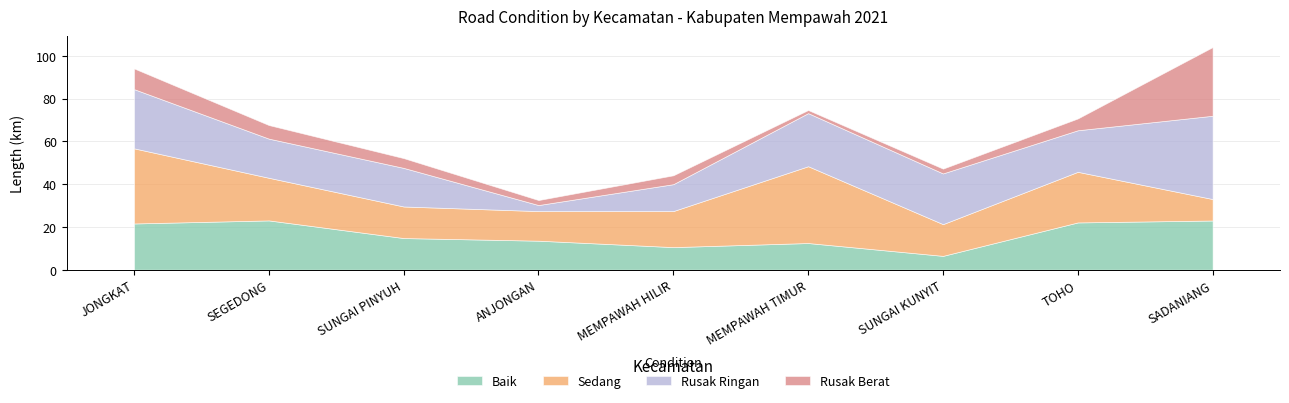

At which label is sedang closest to 22?

TOHO